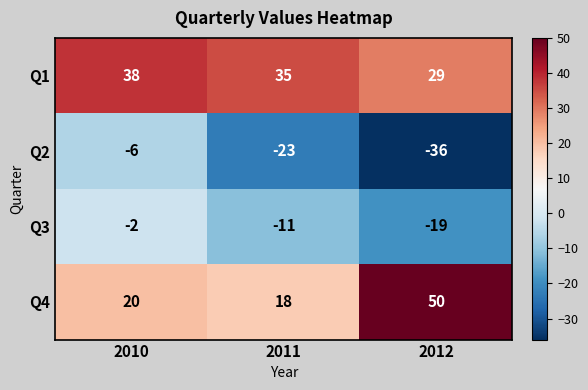

At which category is the sum across all series the highest?

2010